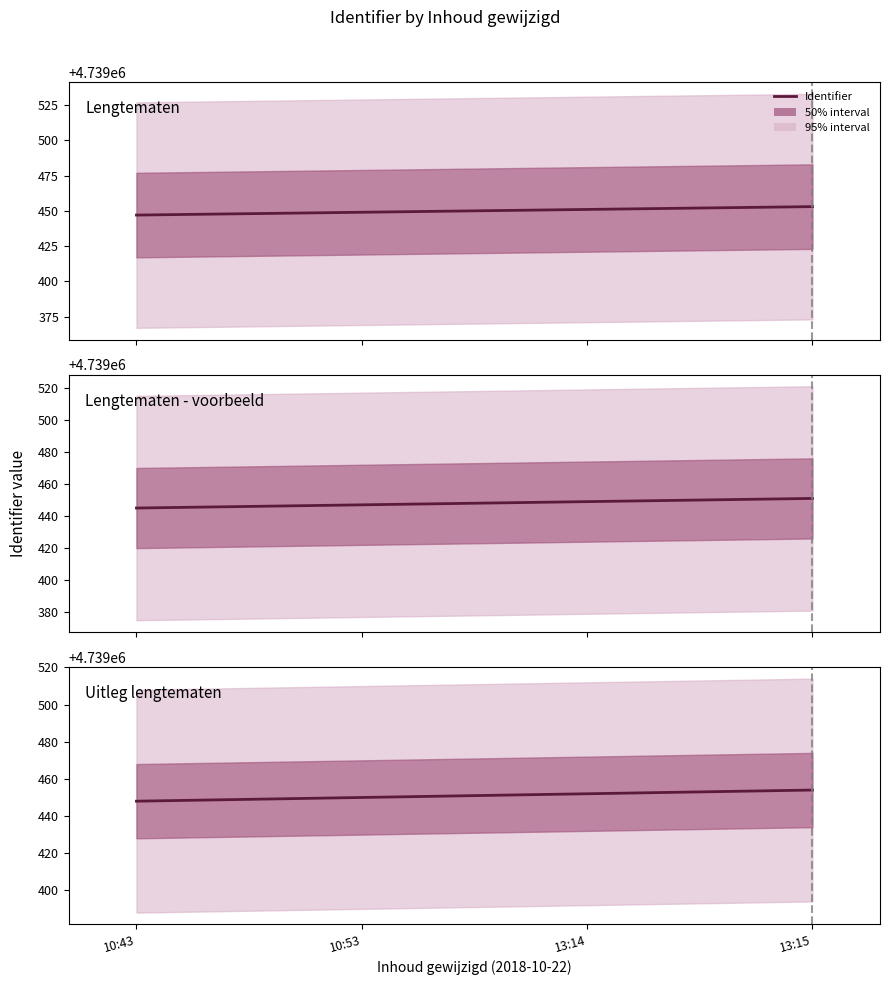

What is the ratio of the value at 10:43 to the value at 13:14?

1.0